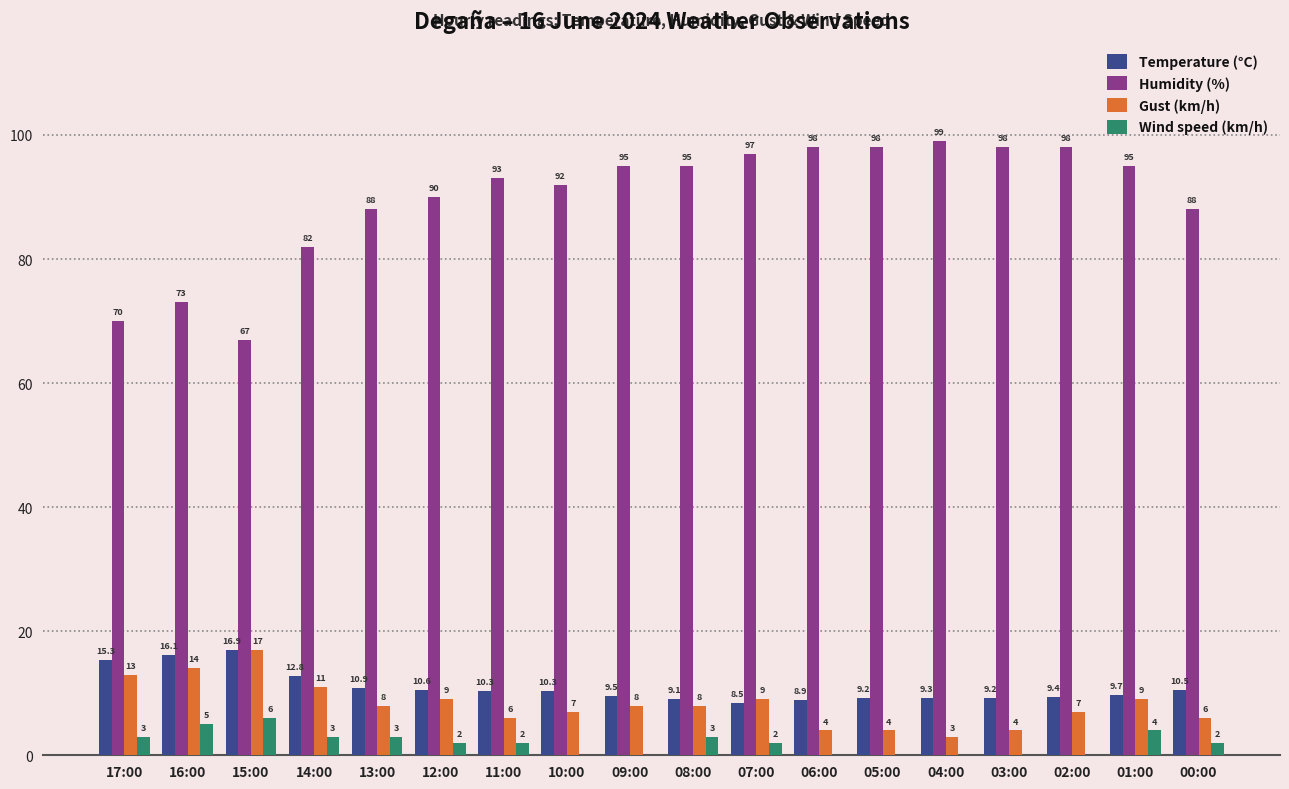

Reading left to right, what are all the values shown in this chart?

Temperature (°C): 15.3	16.1	16.9	12.8	10.9	10.6	10.3	10.3	9.5	9.1	8.5	8.9	9.2	9.3	9.2	9.4	9.7	10.5
Humidity (%): 70.0	73.0	67.0	82.0	88.0	90.0	93.0	92.0	95.0	95.0	97.0	98.0	98.0	99.0	98.0	98.0	95.0	88.0
Gust (km/h): 13.0	14.0	17.0	11.0	8.0	9.0	6.0	7.0	8.0	8.0	9.0	4.0	4.0	3.0	4.0	7.0	9.0	6.0
Wind speed (km/h): 3.0	5.0	6.0	3.0	3.0	2.0	2.0	0.0	0.0	3.0	2.0	0.0	0.0	0.0	0.0	0.0	4.0	2.0